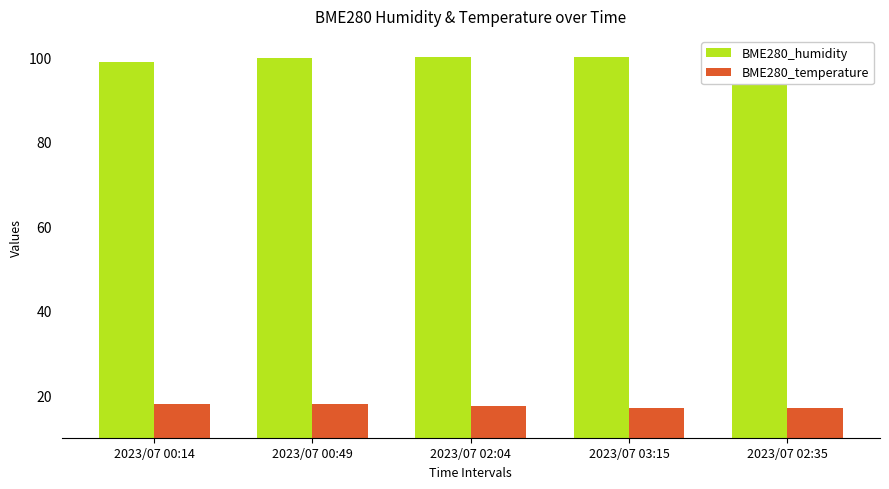

What is the spread (max minus min) of values at 2023/07 00:14?

80.7